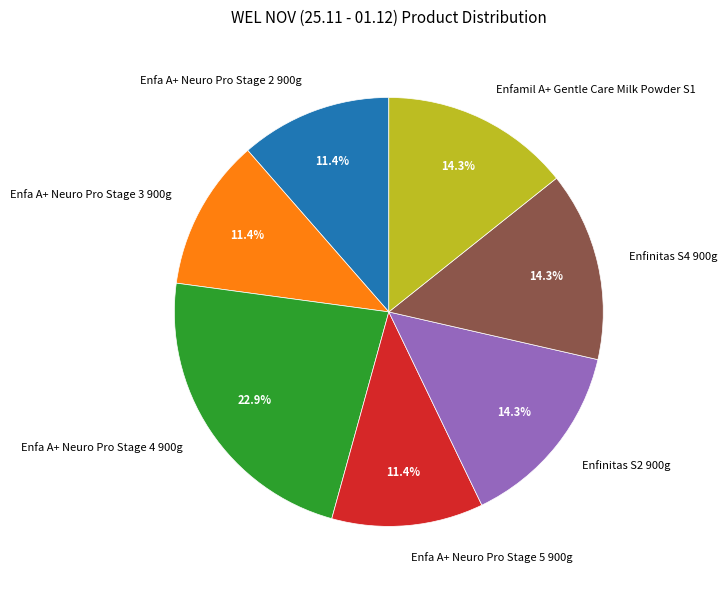

Combined, what portion of the pie is Enfinitas S4 900g and Enfa A+ Neuro Pro Stage 3 900g?

25.7%